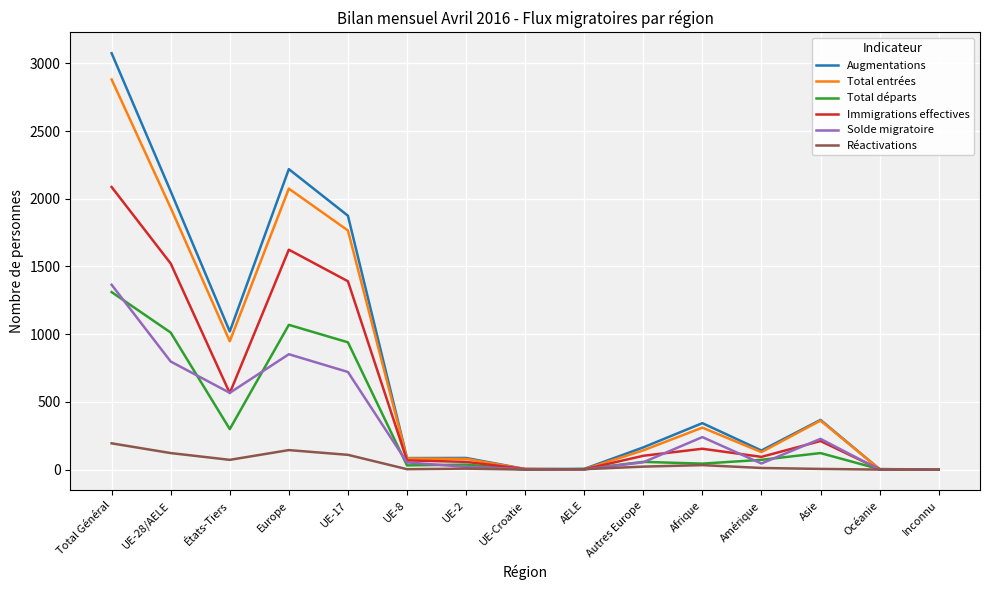

What is the greatest value displayed?

3075